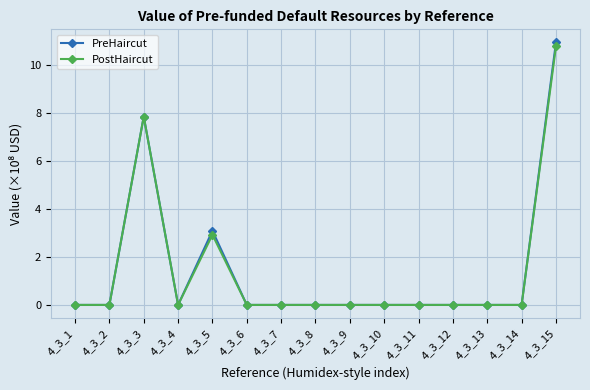

True or false: PreHaircut has a value of -3.5 at 4_3_12.

False